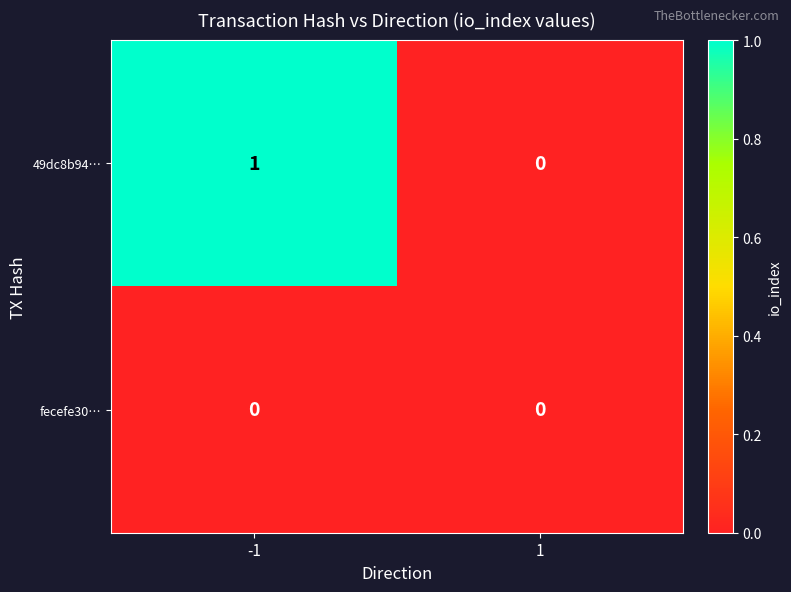

Rank the series by their maximum value, from lowest to highest.

fecefe30…, 49dc8b94…